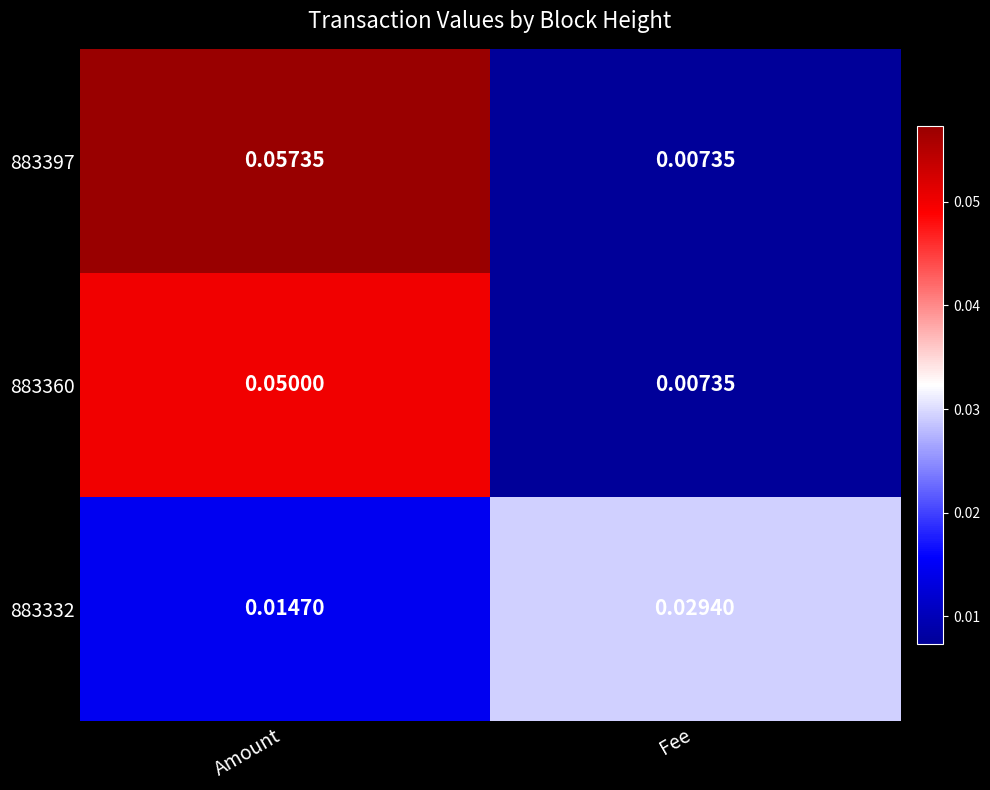

Rank the series at Amount from highest to lowest value.

883397, 883360, 883332